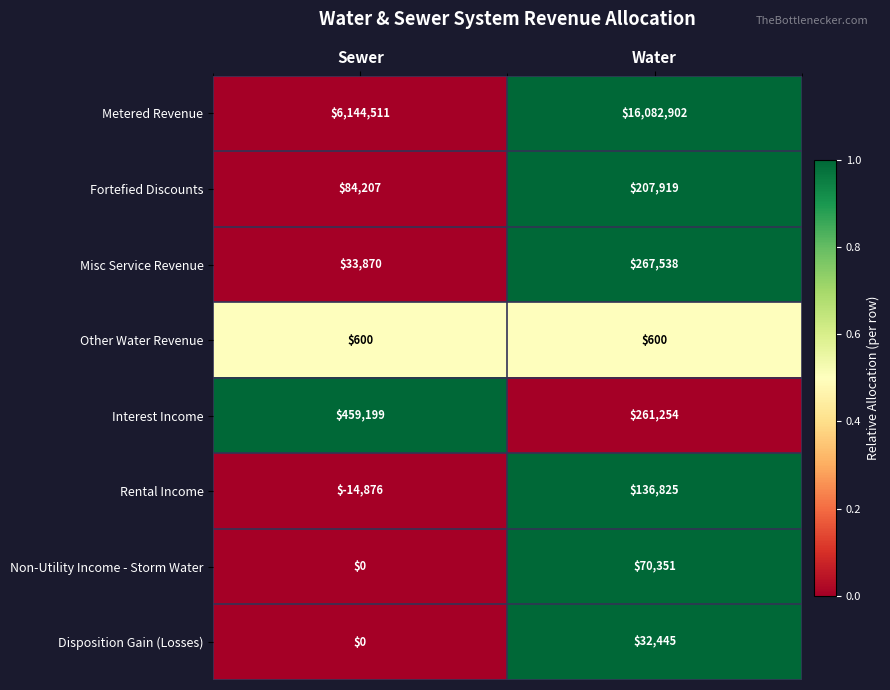

At which category is the sum across all series the highest?

Water